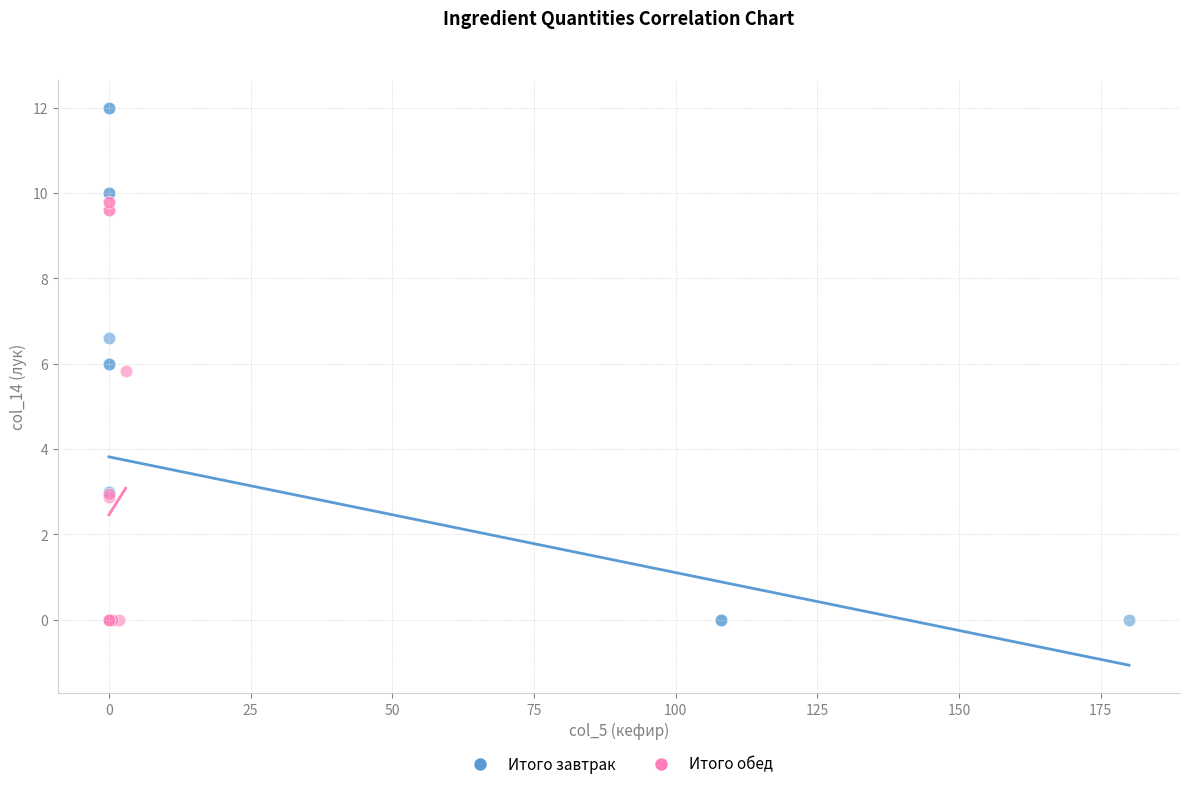

Which series has the largest Y range (max minus min)?

Итого завтрак